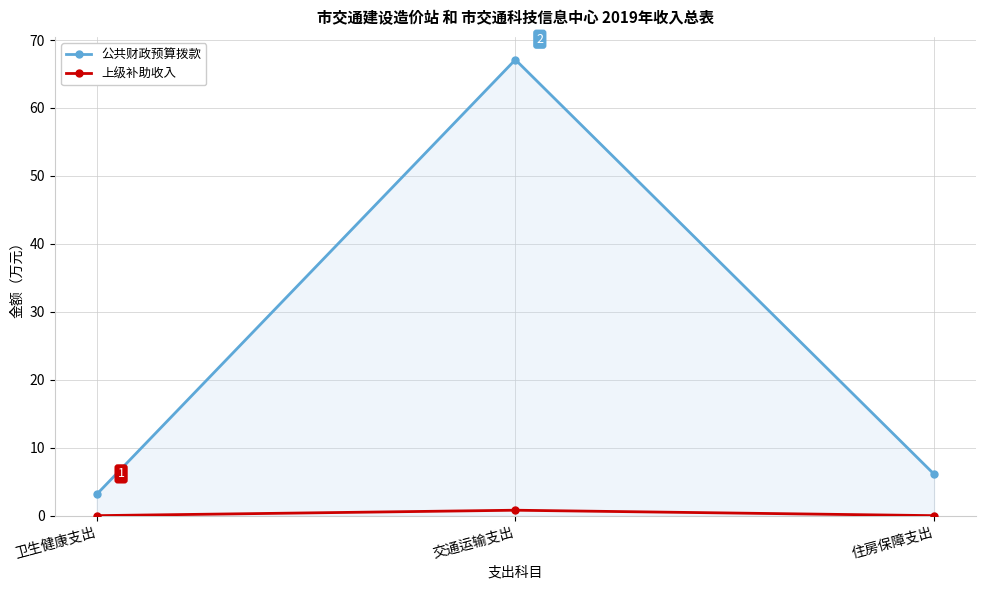

Count the number of data series in this chart.

2